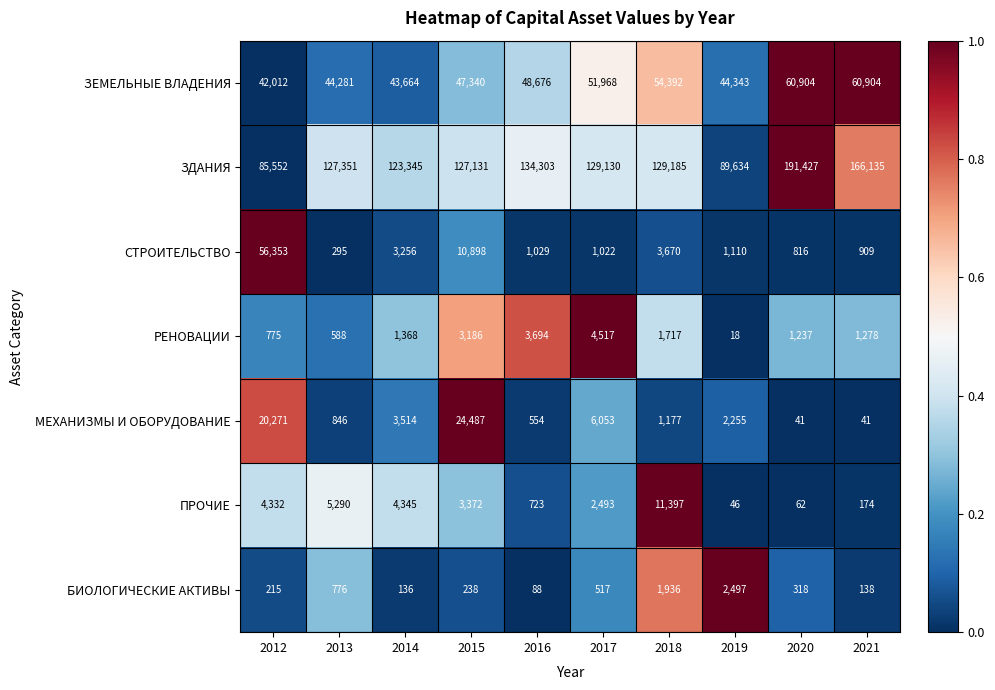

Is it true that СТРОИТЕЛЬСТВО equals 158 at 2013?

False